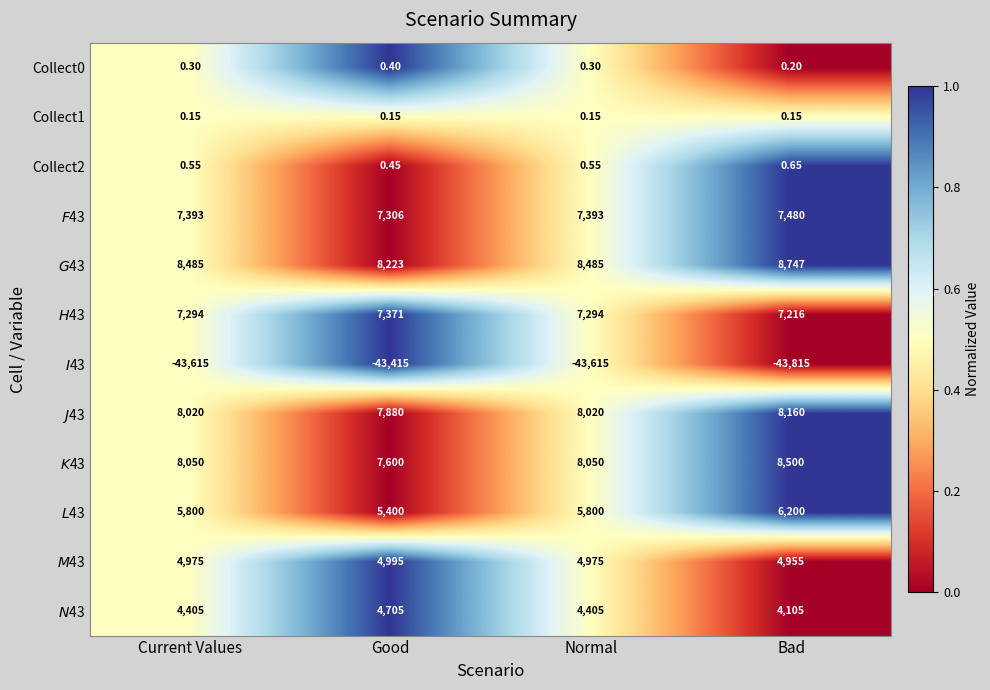

Which category has the highest value across all series?

Bad